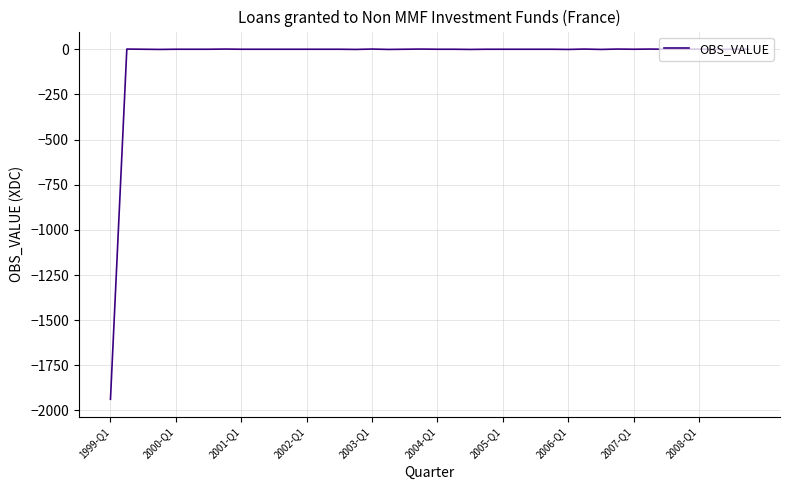

What is the sum of all values?

-1937